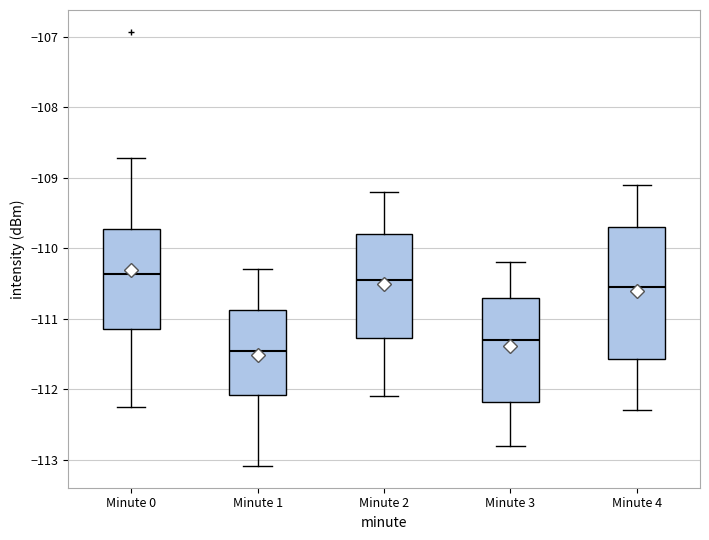

Which box is the tallest, from its lower edge to its upper edge?

Minute 4